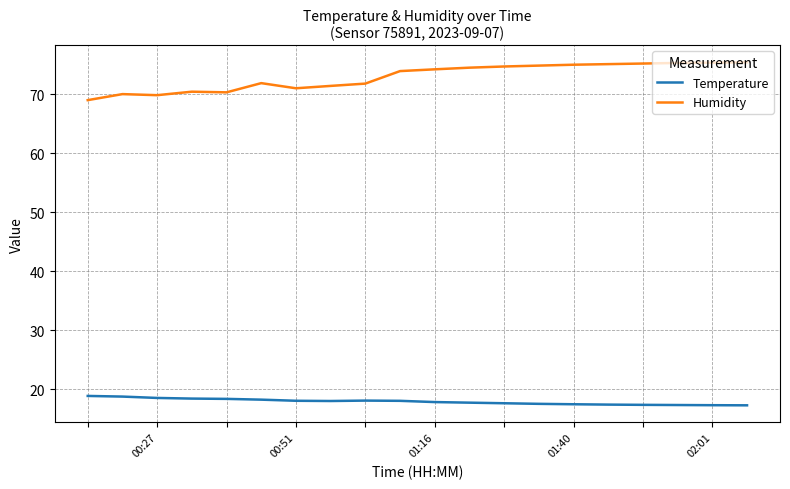

What is the smallest value displayed?

17.3